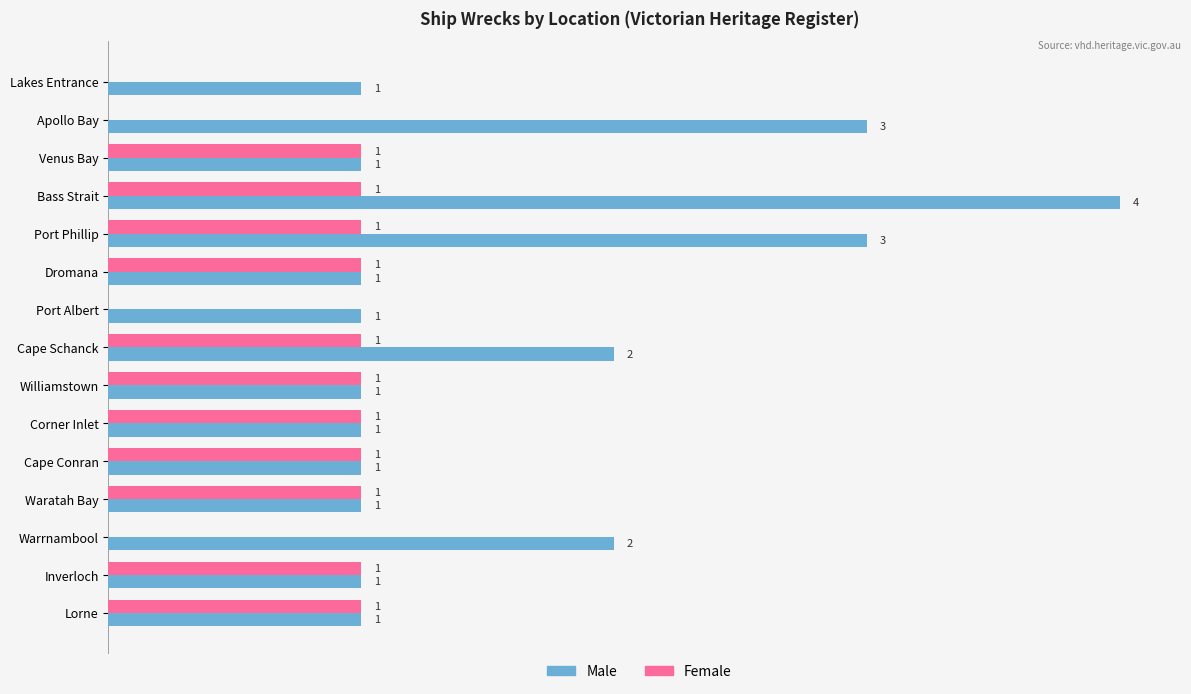

Which series changed the most between Bass Strait and Lorne?

Male